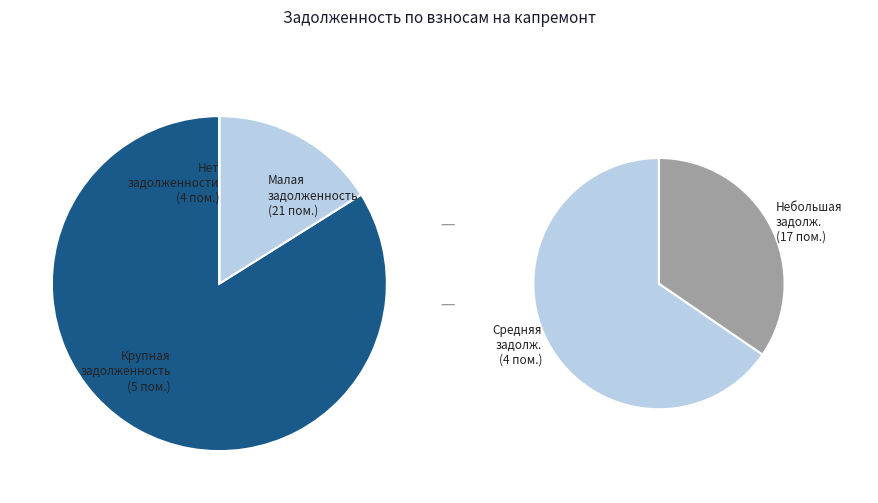

True or false: 11 accounts for 0% of the total.

True